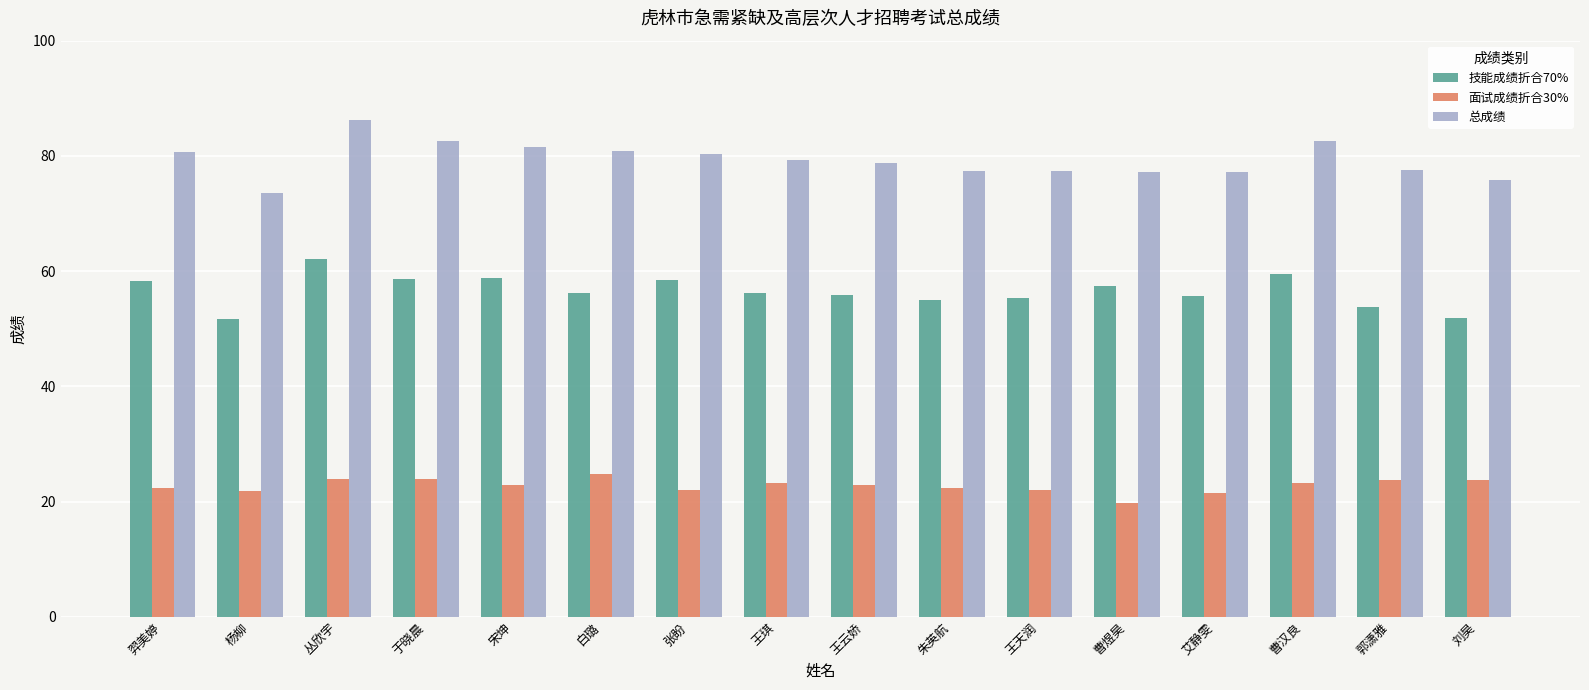

Is it true that 总成绩 equals 75.8 at 刘昊?

True